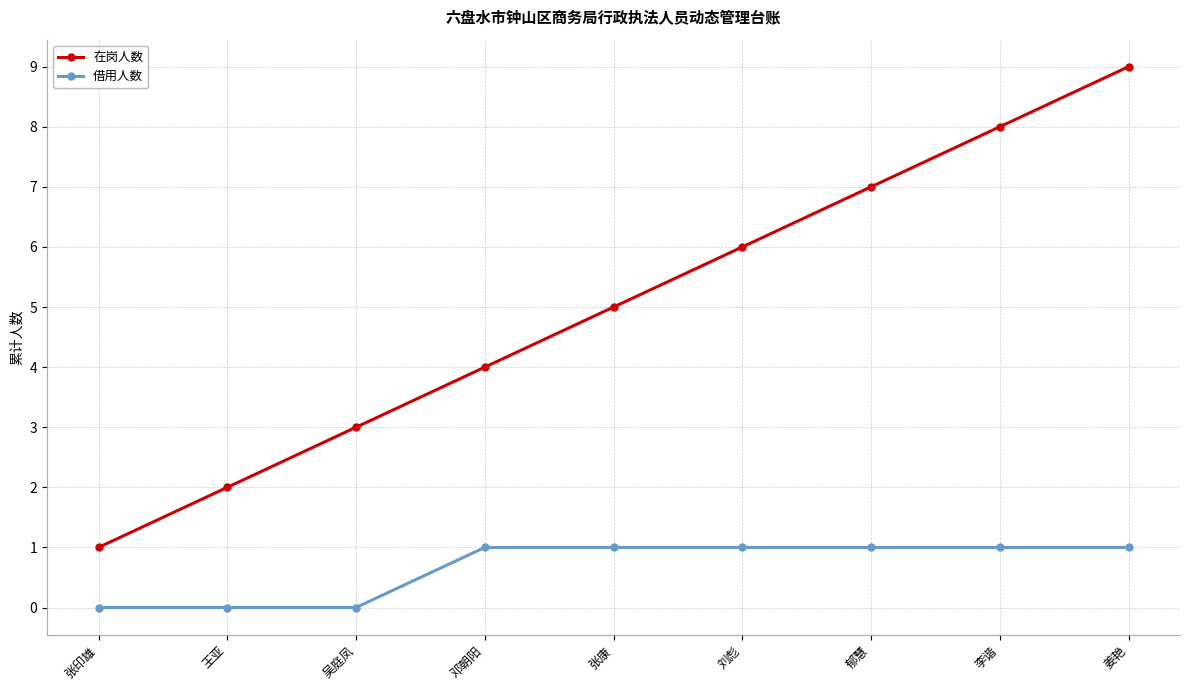

How many distinct data groups are displayed?

2